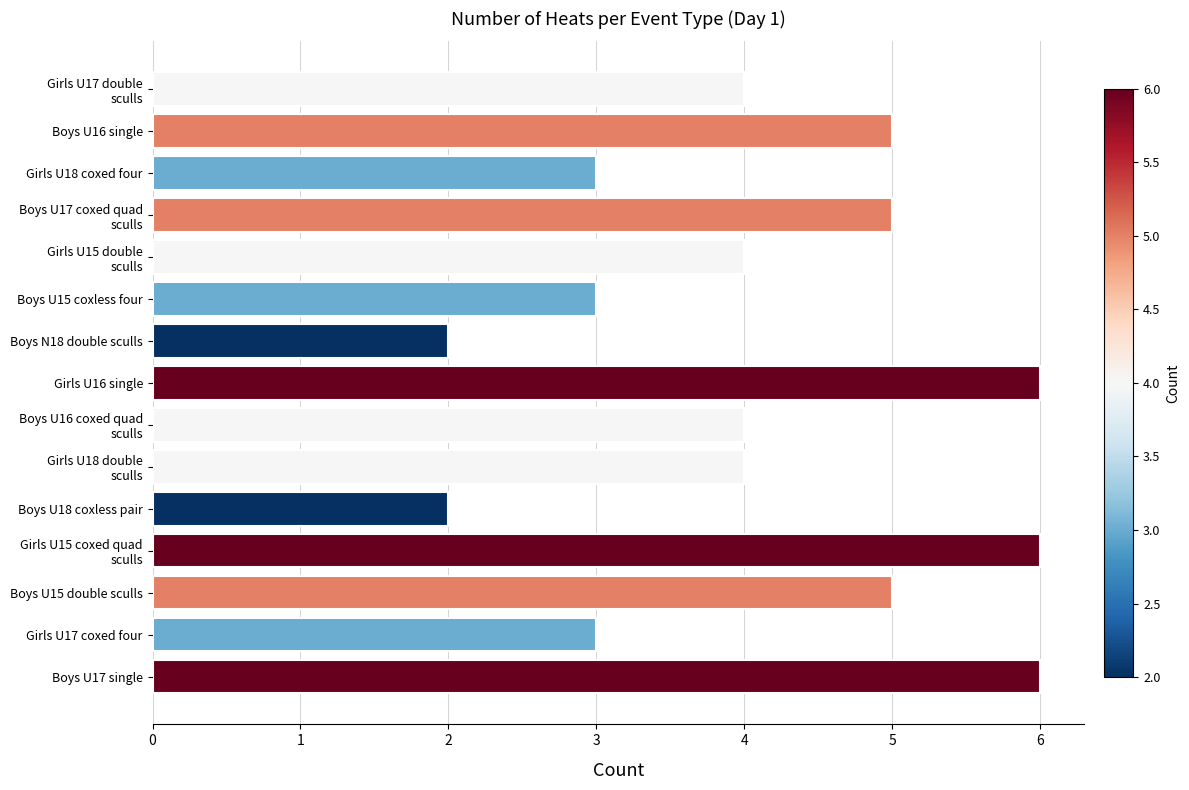

What is the maximum value shown in the chart?

6